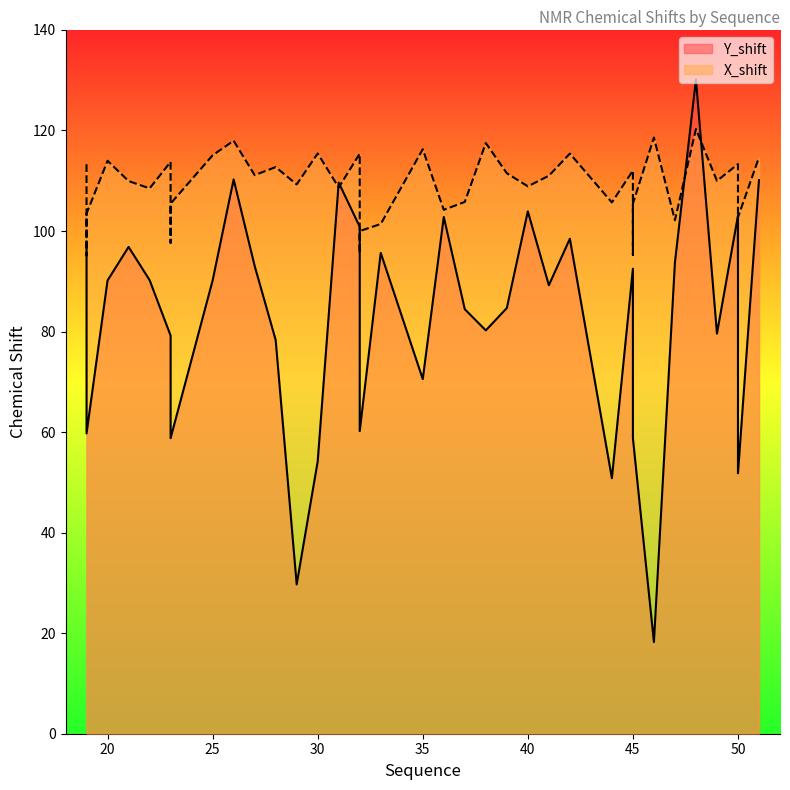

What is the difference between the X_shift values at 29 and 50?

4.0